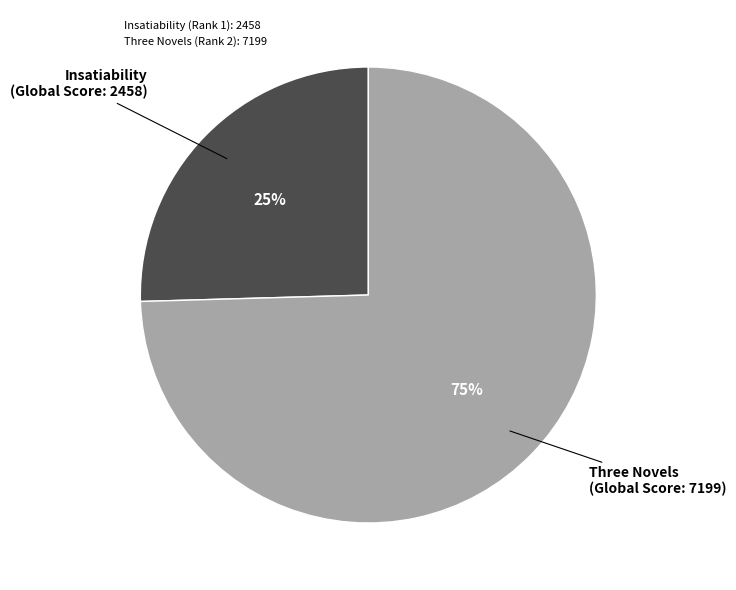

How many segments does this pie chart have?

2